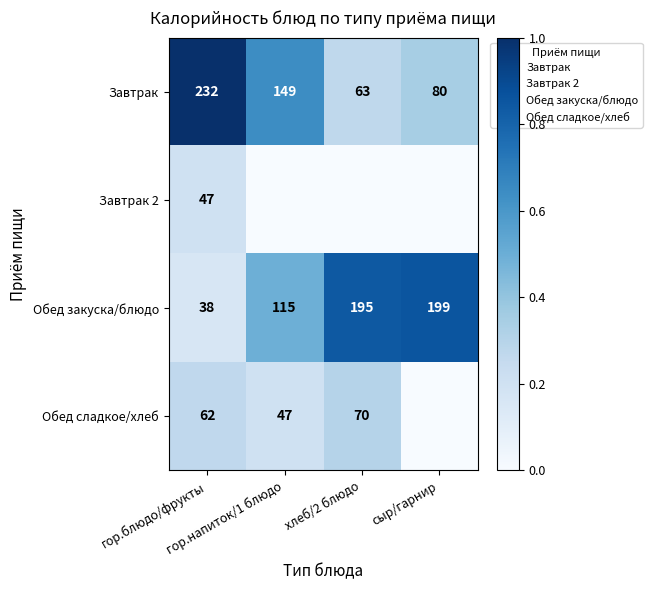

Count the number of data series in this chart.

4